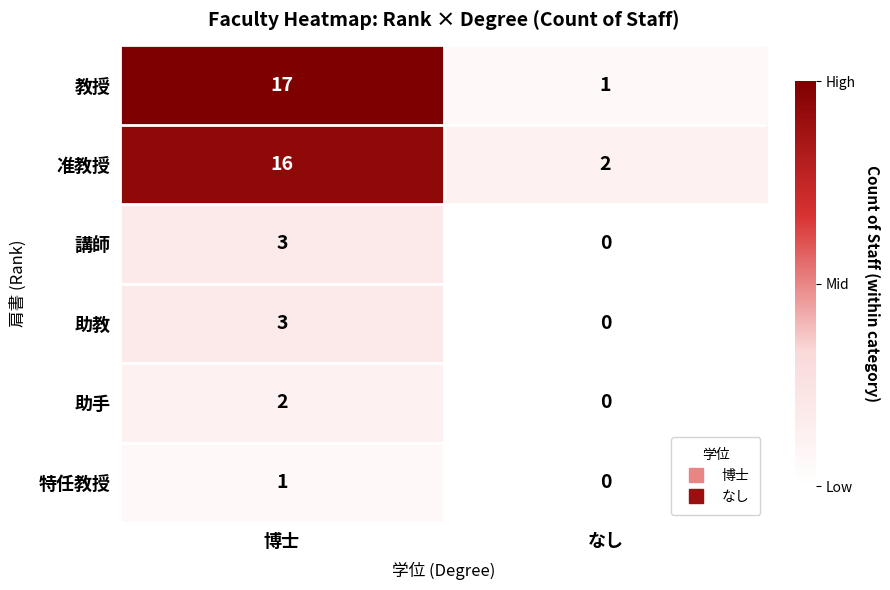

Which series has the widest spread of values?

教授